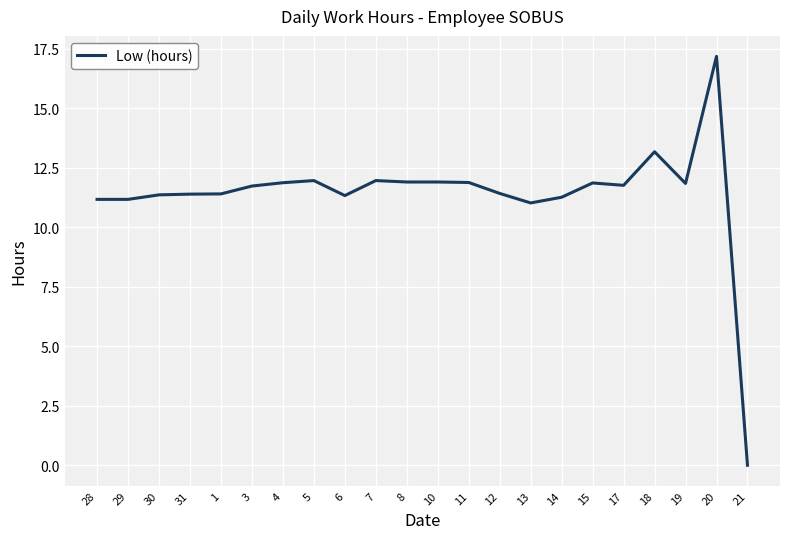

At which label does the data first exceed 11?

28